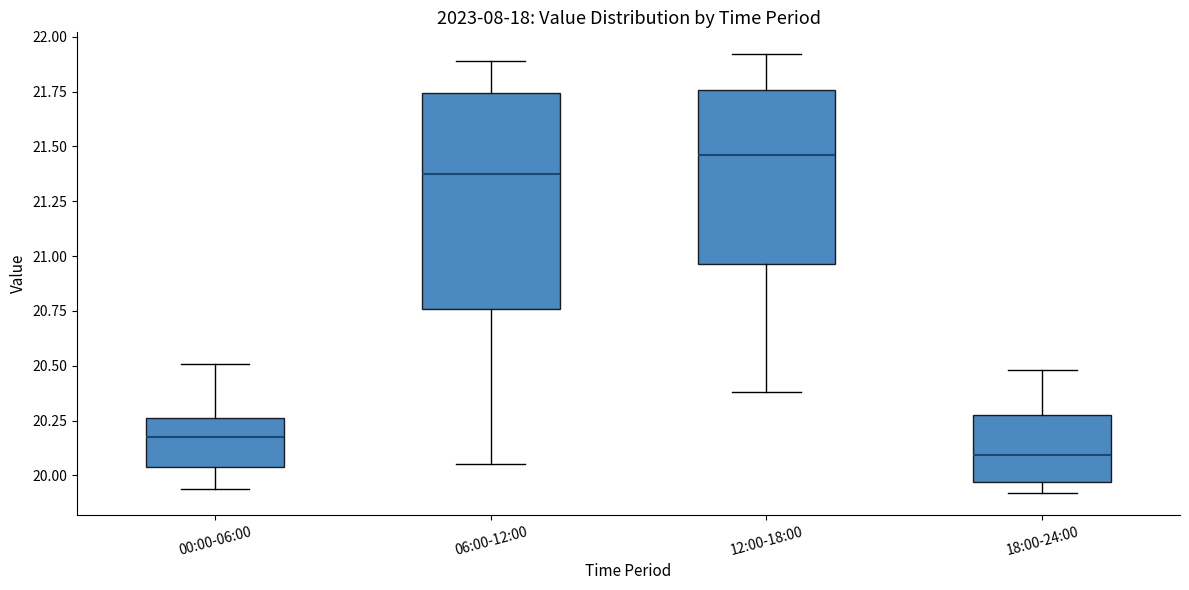

Which box is the tallest, from its lower edge to its upper edge?

06:00-12:00